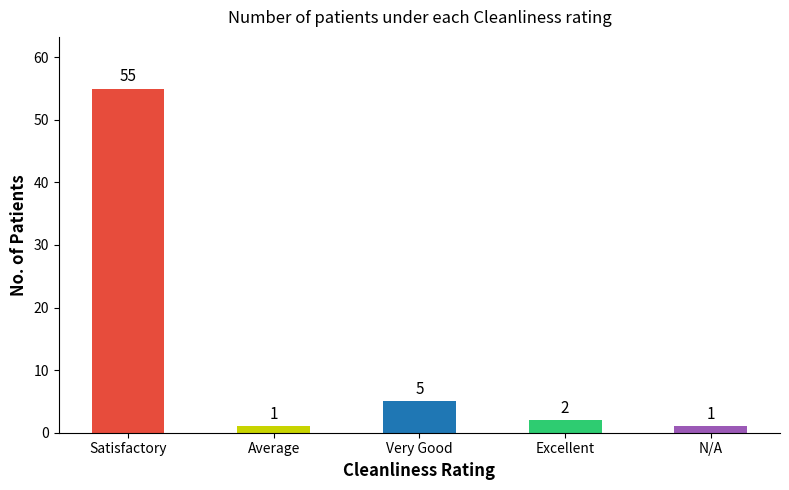

What is the sum of all values?

64